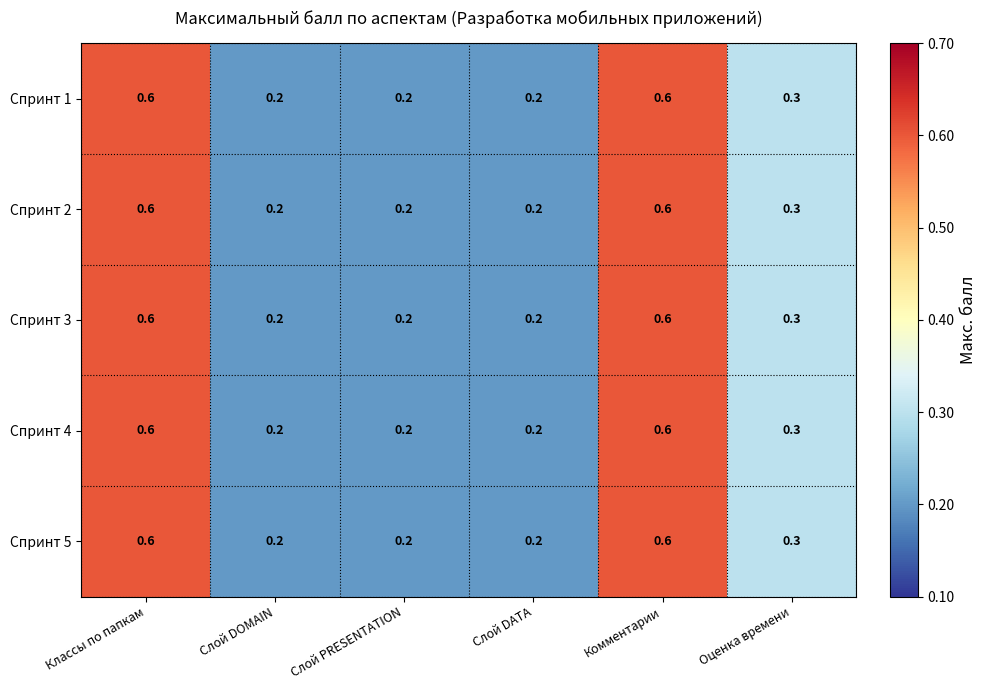

Is it true that Спринт 3 equals 0.3 at Классы по папкам?

False